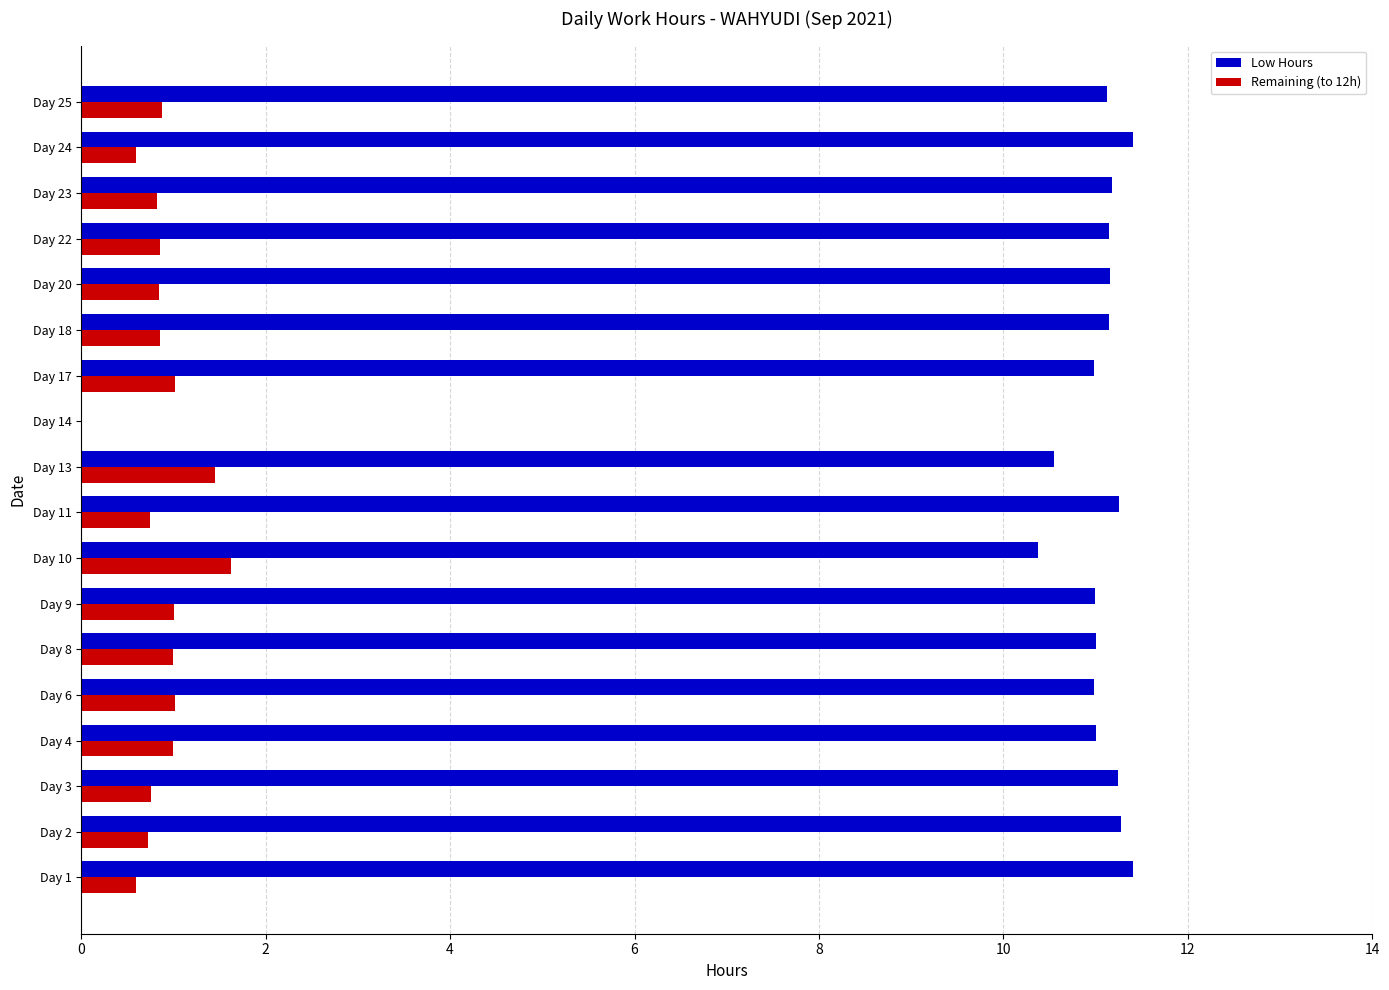

The Low Hours series shows 11.2 at Day 22. True or false?

True